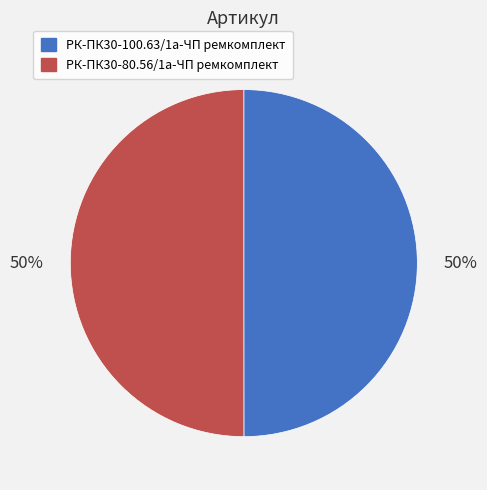

What percentage is the РК-ПК30-100.63/1а-ЧП ремкомплект slice, to the nearest percent?

50%